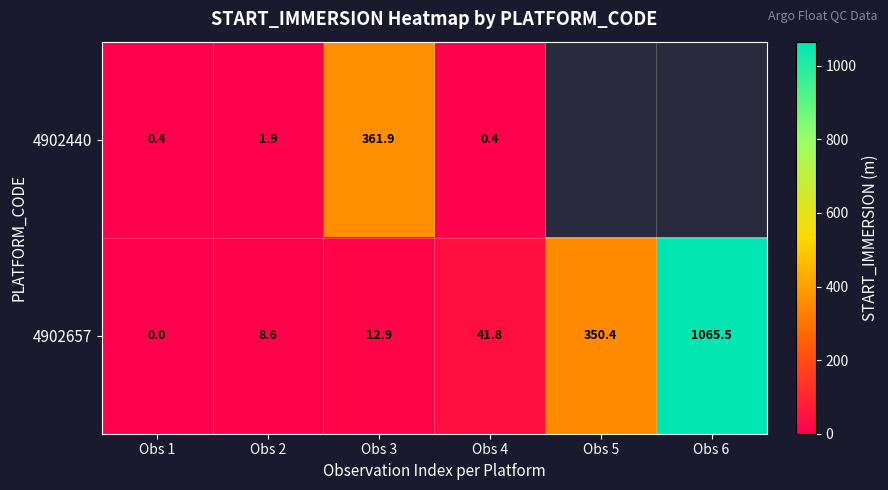

What is the highest value of the 4902657 series?

1065.5